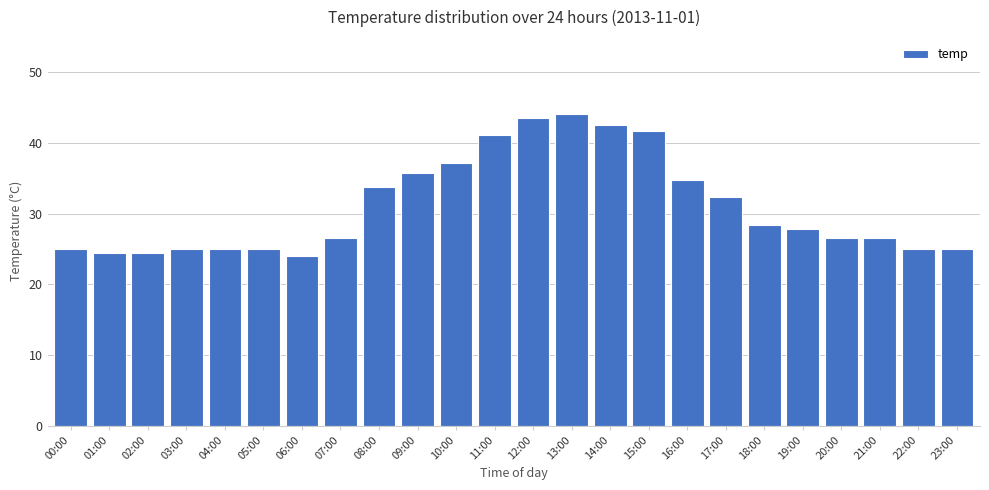

What is the label of the 4th bar from the right?

20:00